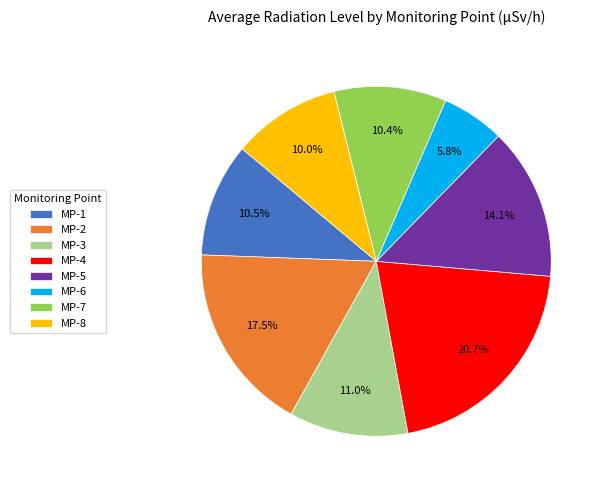

Which has a higher value, MP-2 or MP-6?

MP-2